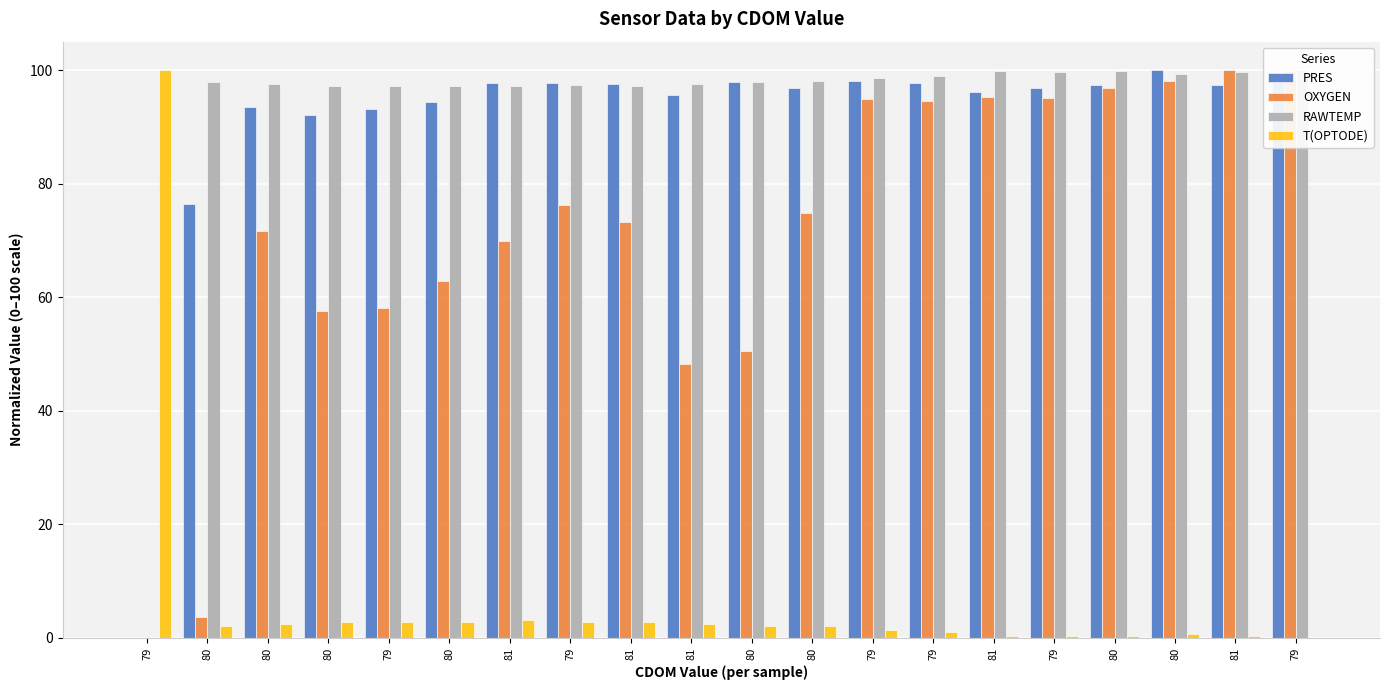

What is the value of the PRES bar at the 10th from the left?

97.8